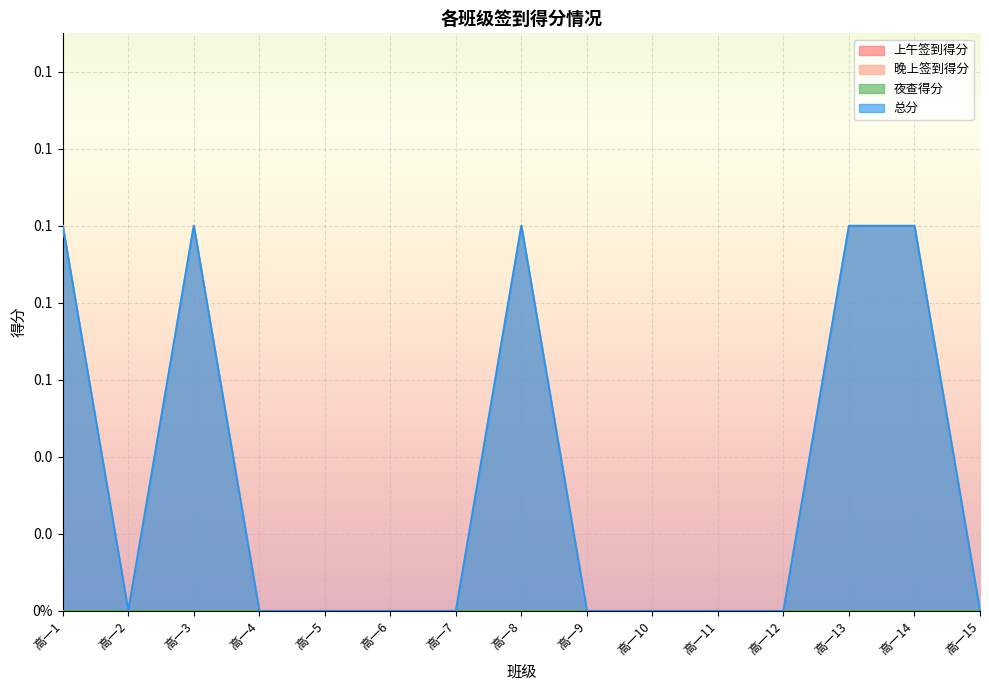

What is the difference between the second highest and second lowest values in the 晚上签到得分 series?

0.1